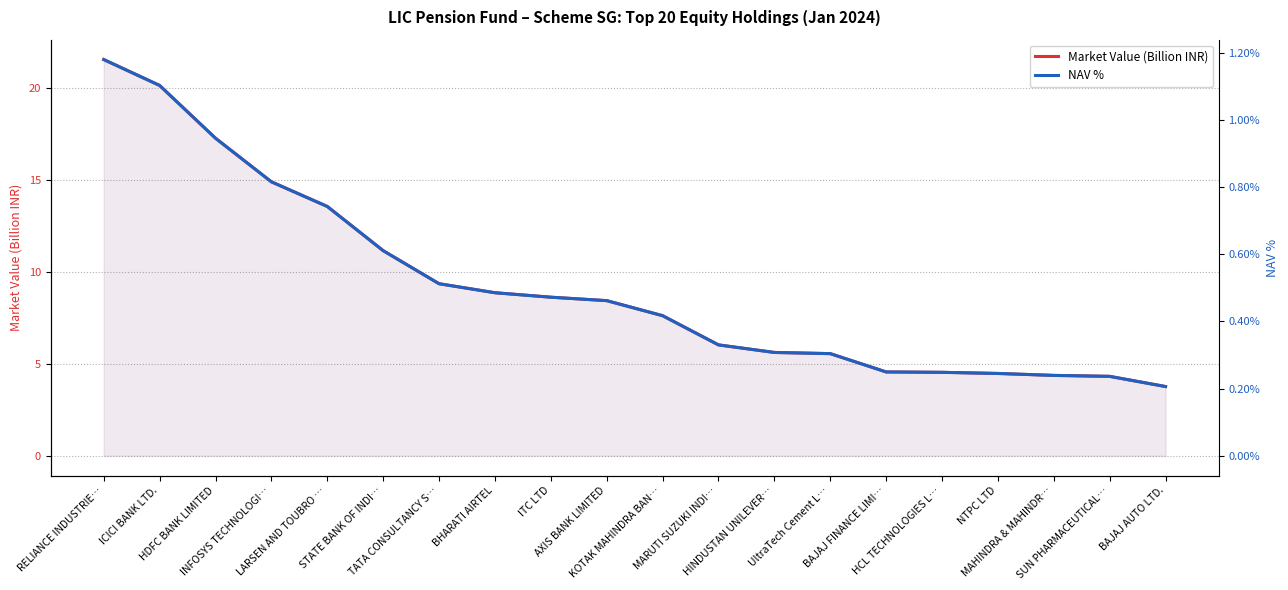

What is the maximum value shown in the chart?

21.6